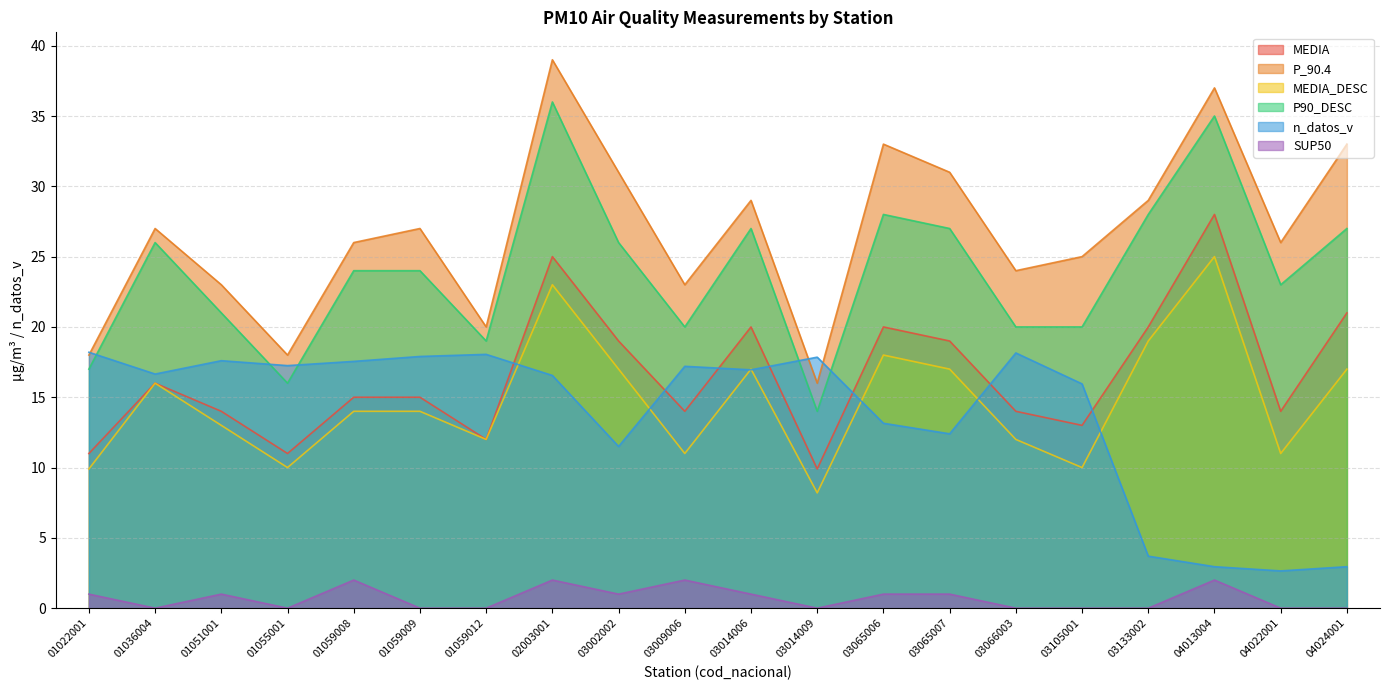

What is the value of the n_datos_v point at the 13th from the left?

13.2